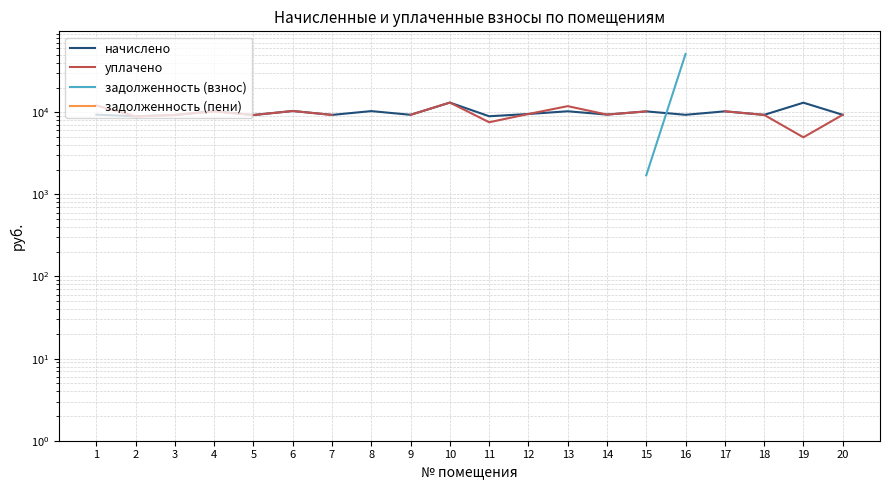

What is the sum of all начислено values?

199249.9